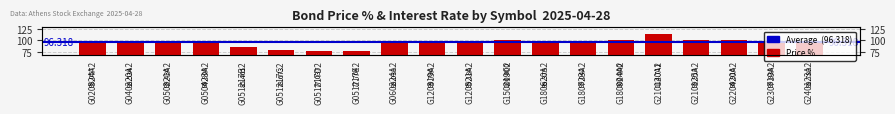

Between G210120A2 and G180723A2, which is larger?

G210120A2